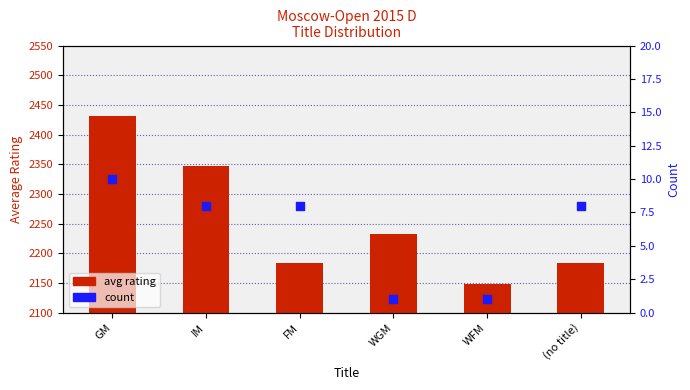

Is the value of avg rating at (no title) greater than the value of count at GM?

Yes